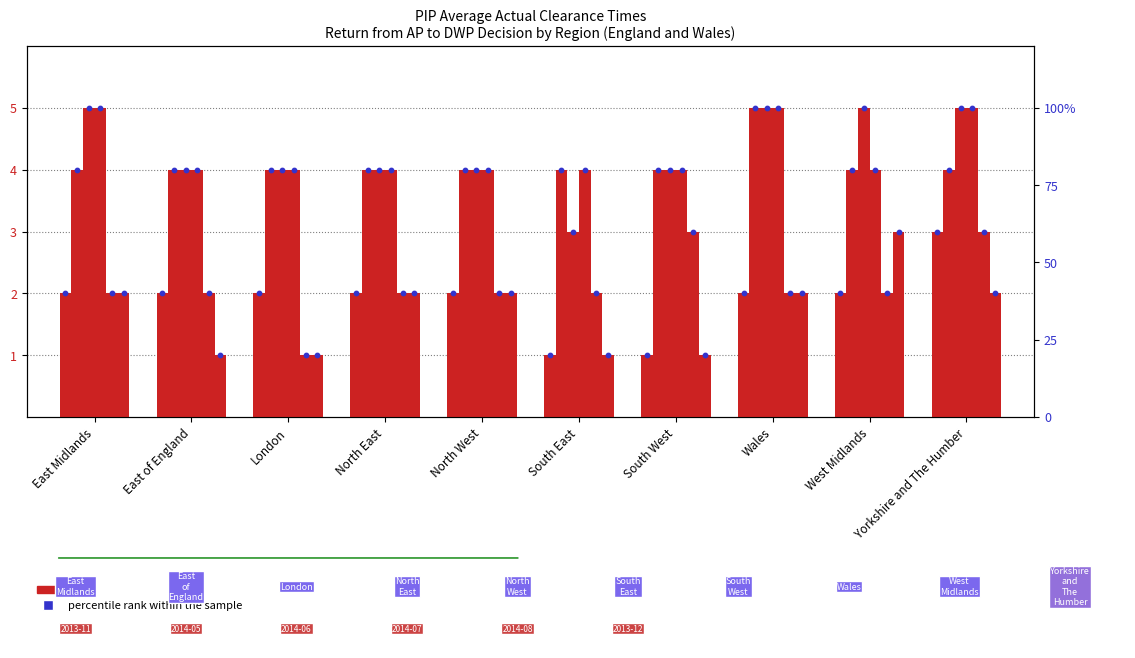

Is the value of 2013-12 at East Midlands greater than the value of 2014-07 at North East?

No